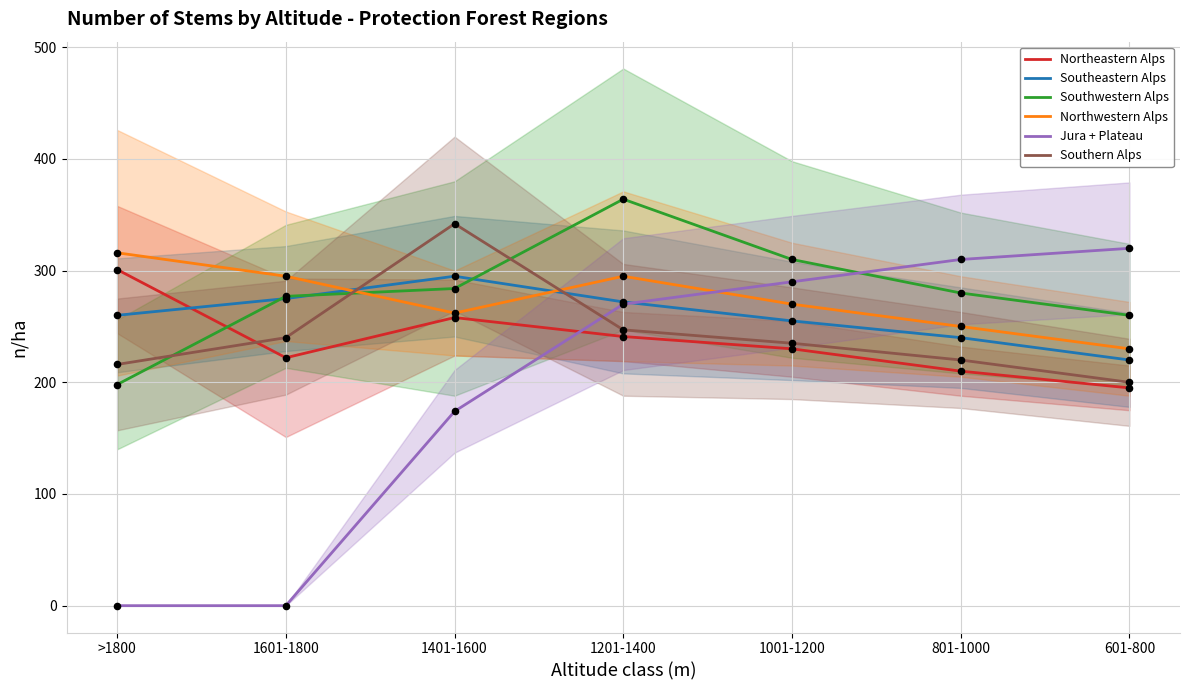

What is the total value across all series at 1401-1600?

1615